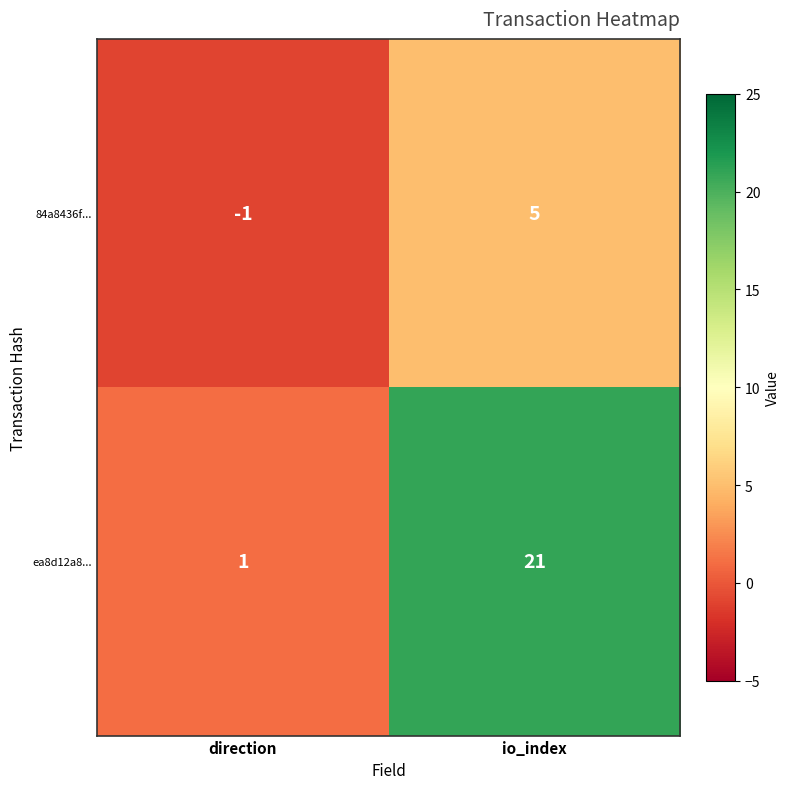

At which category is the sum across all series the highest?

io_index